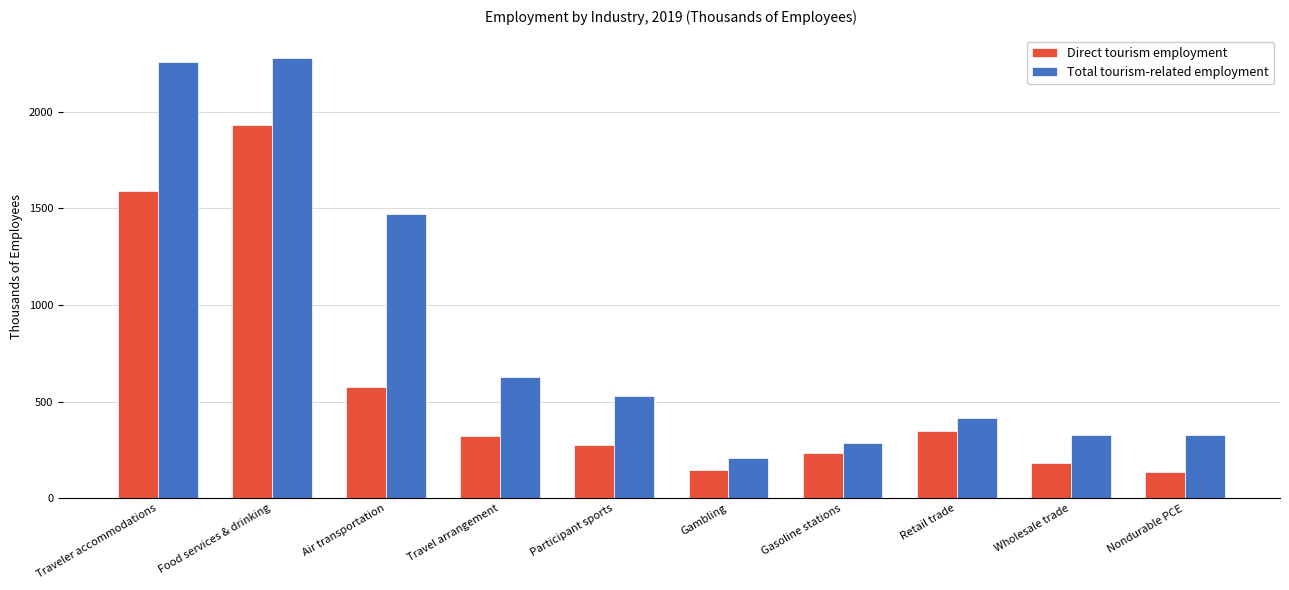

List the series in order of their peak value, highest first.

Total tourism-related employment, Direct tourism employment